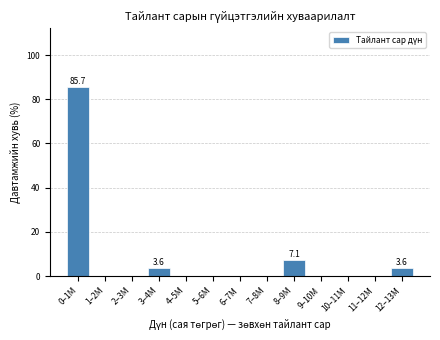

Reading left to right, extract all data points from this chart.

0–1M=85.7	1–2M=0.0	2–3M=0.0	3–4M=3.6	4–5M=0.0	5–6M=0.0	6–7M=0.0	7–8M=0.0	8–9M=7.1	9–10M=0.0	10–11M=0.0	11–12M=0.0	12–13M=3.6